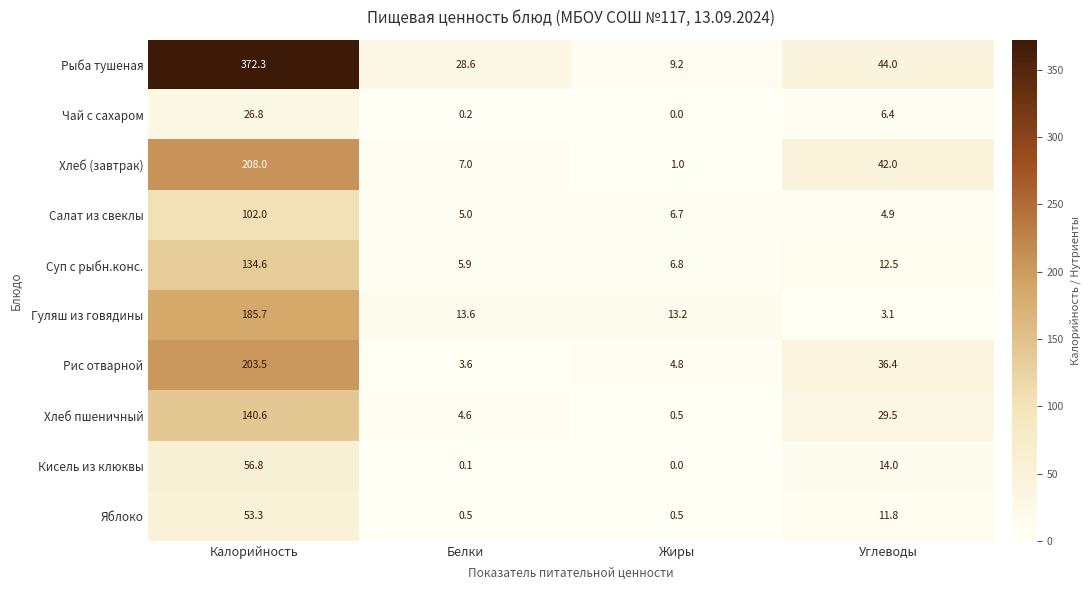

Which series has the widest spread of values?

Рыба тушеная